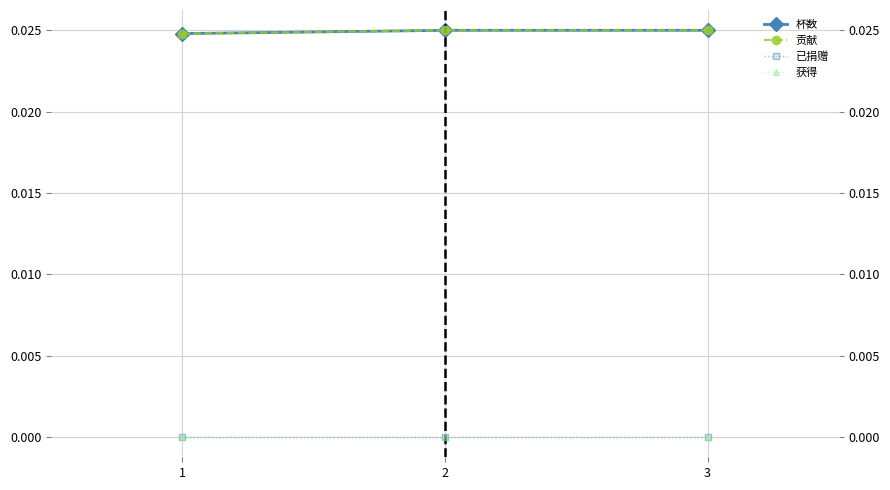

Is it true that 已捐赠 equals 0.0 at 2?

True